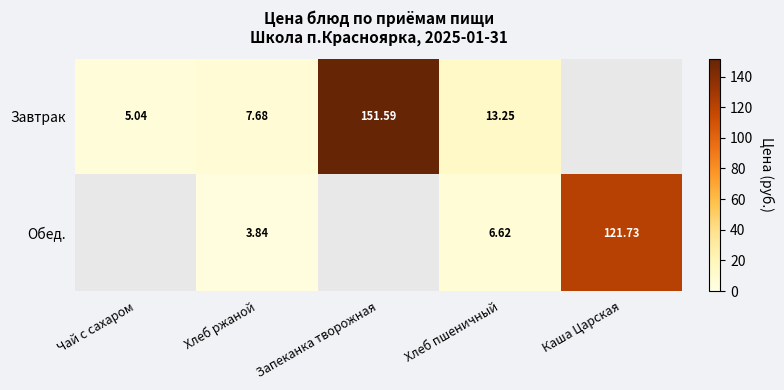

Is the value of Завтрак at Запеканка творожная greater than the value of Обед. at Хлеб ржаной?

Yes